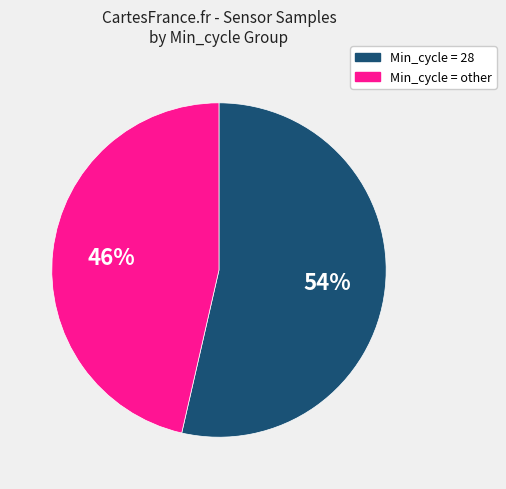

What is the majority slice?

Min_cycle = 28